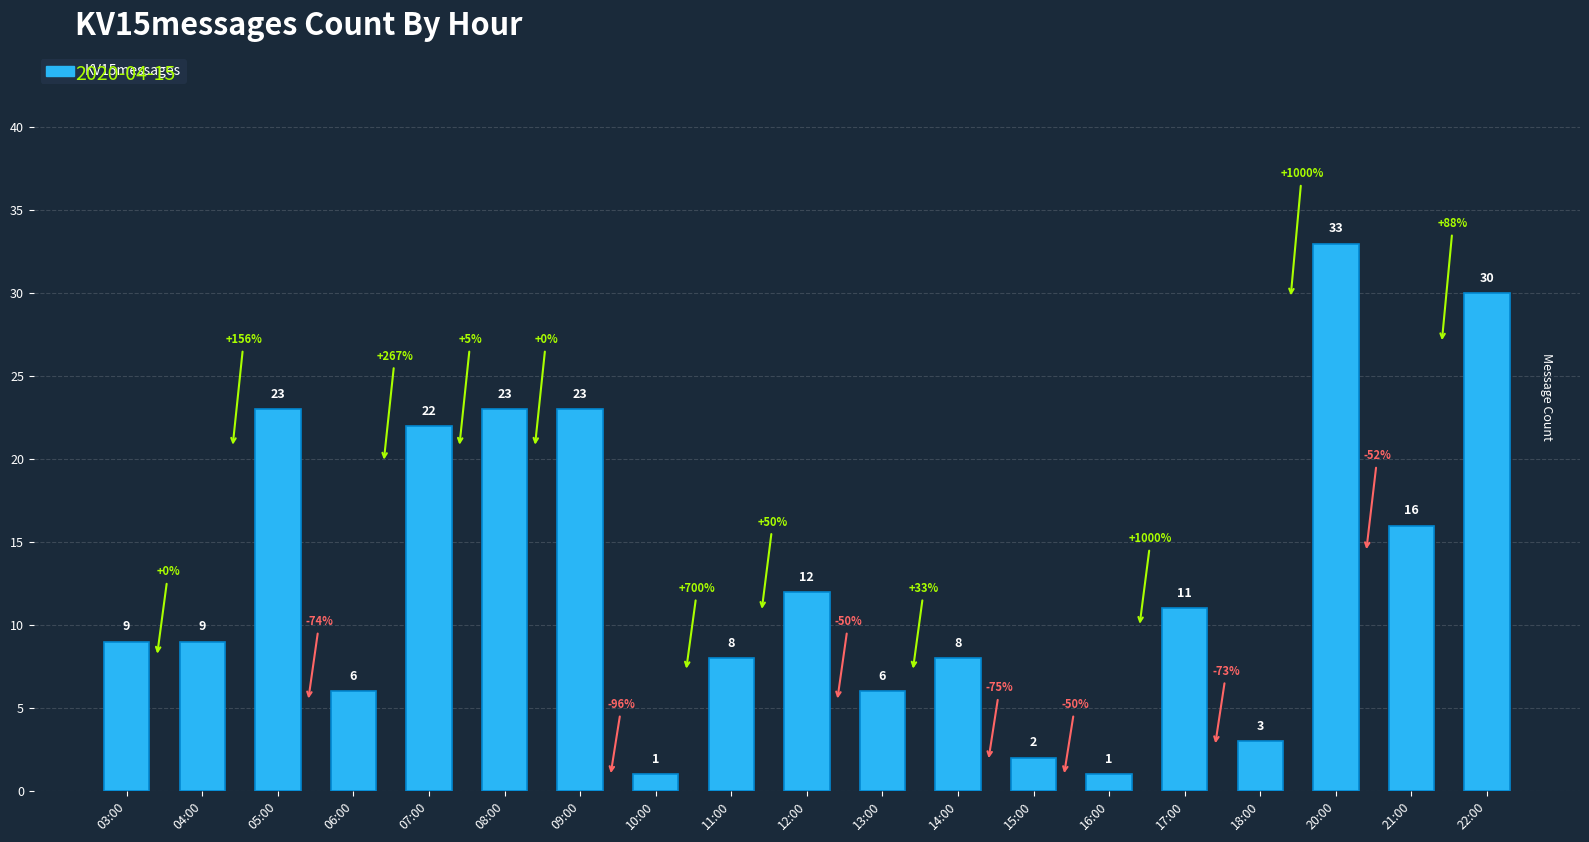

What is the maximum value shown in the chart?

33